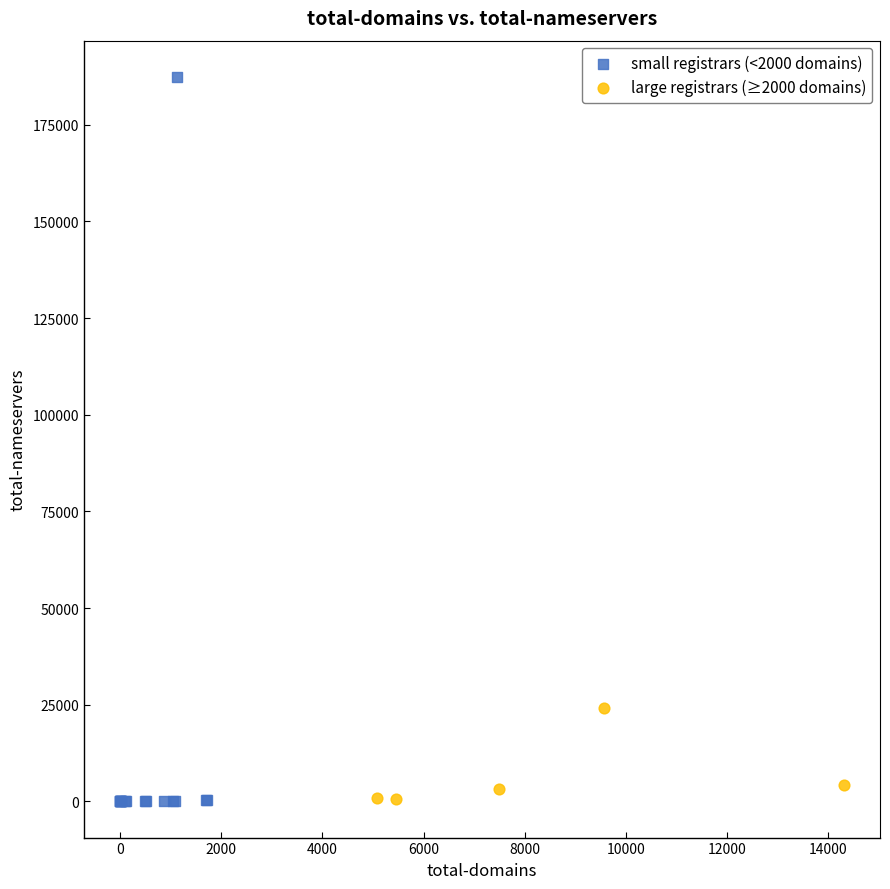

Which series has the widest spread of Y values?

small registrars (<2000 domains)